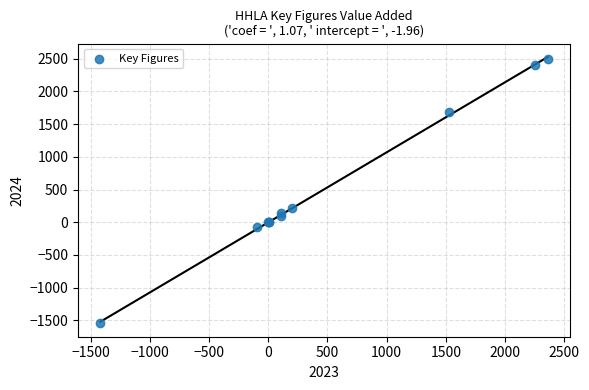

What Y value in the scatter plot is closest to 472?

211.5